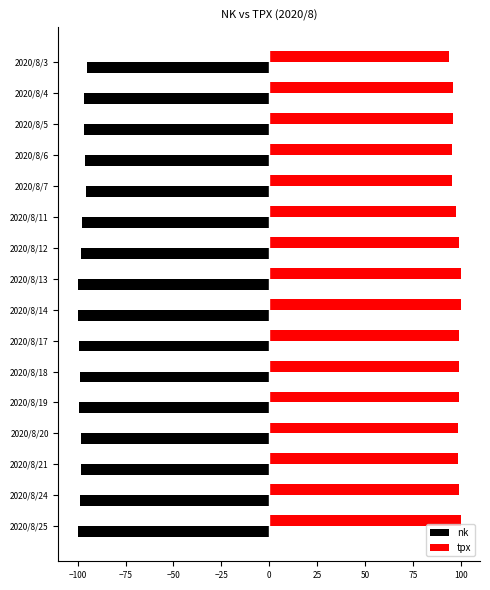

What is the lowest value of the tpx series?

93.7